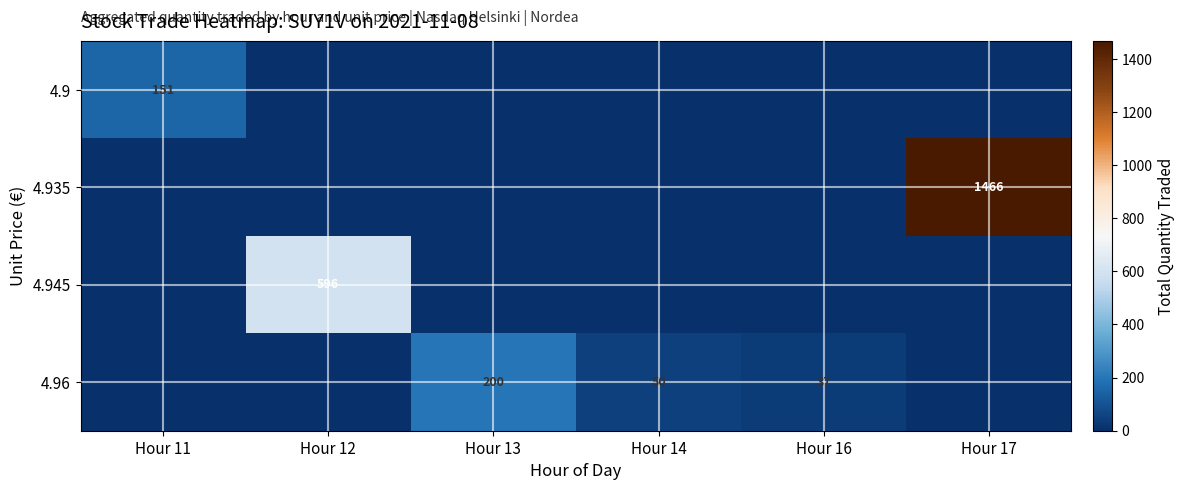

The 4.9 series shows 151 at Hour 11. True or false?

True